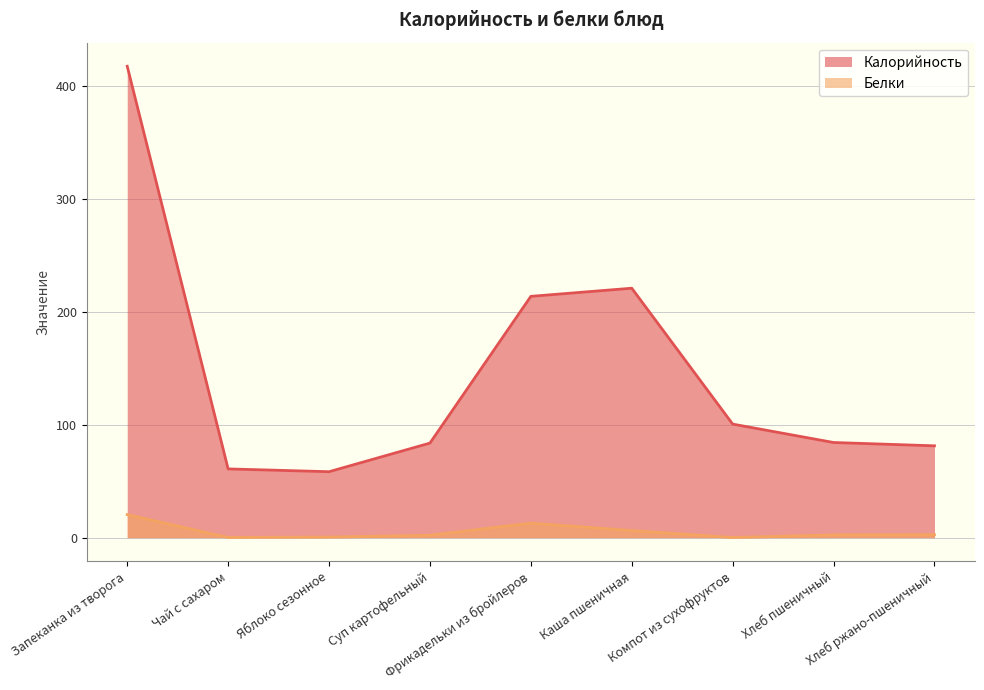

True or false: Белки has more than 2 points higher than both neighbors.

False